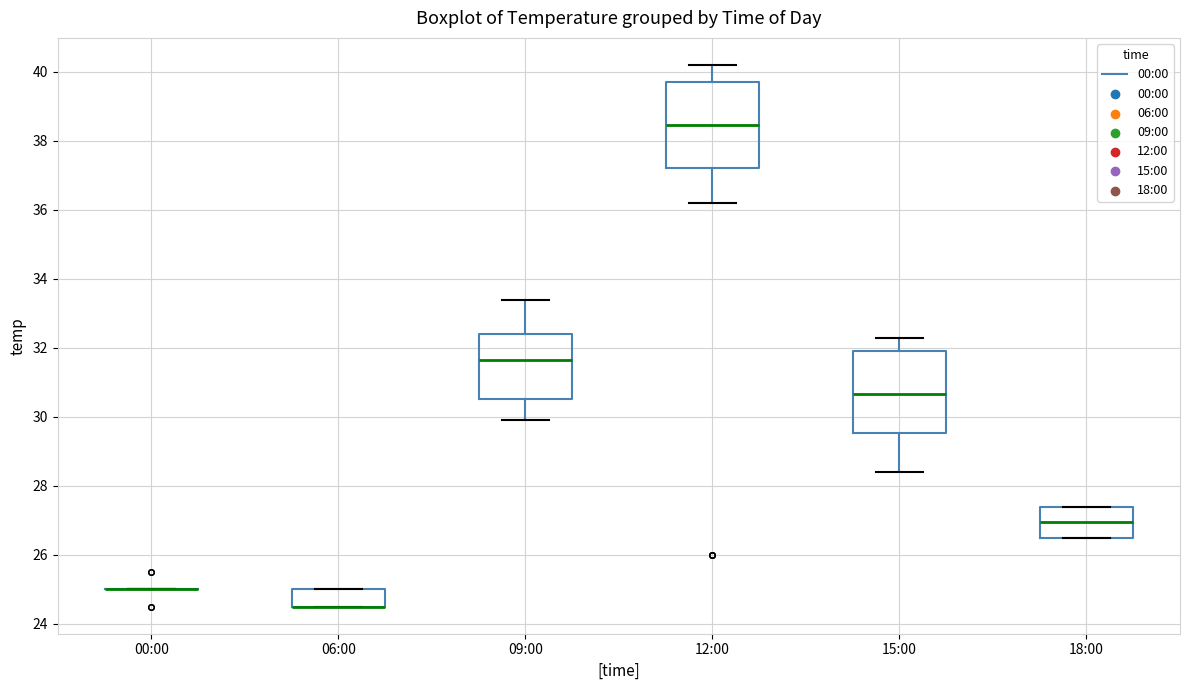

Where does the lower whisker of the box for 15:00 end on the y-axis? The values are not printed on the chart, so give them approximately, as read against the axis.

28.4